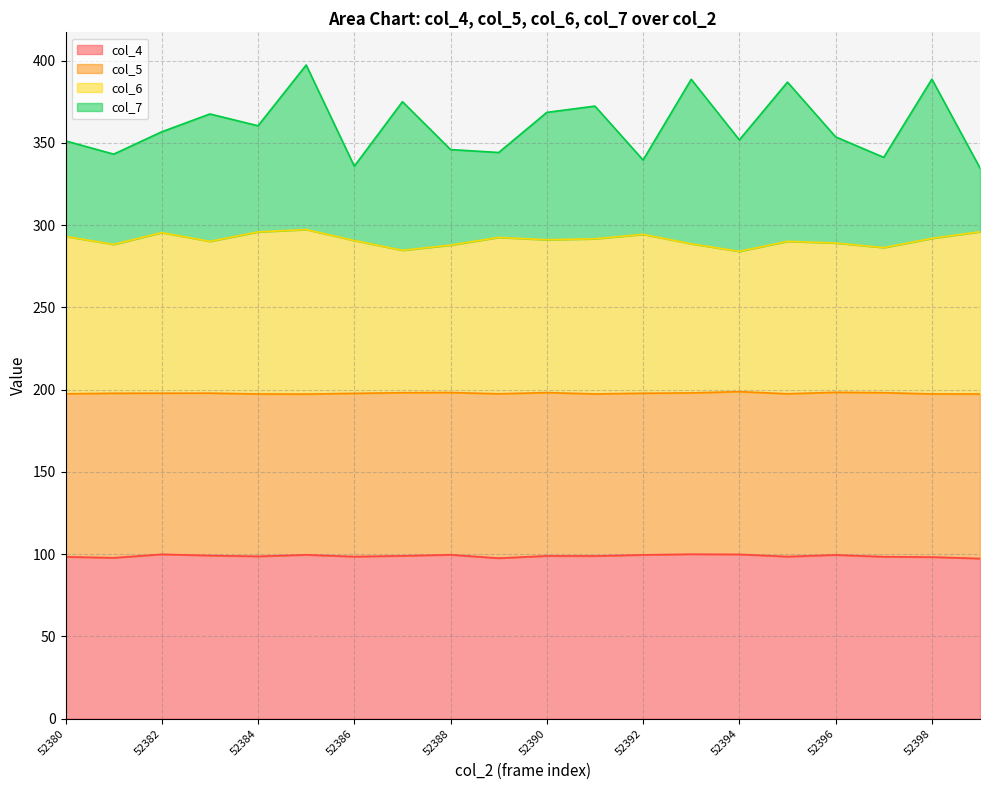

What is the minimum value for col_4?

97.4